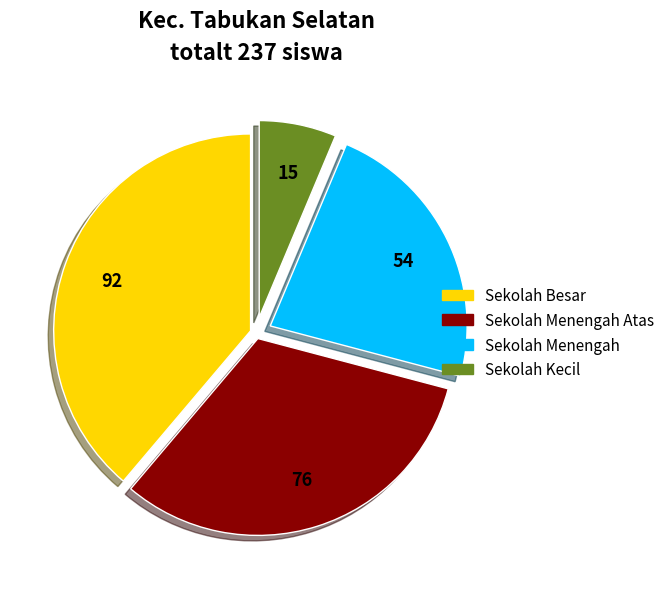

Between Sekolah Kecil and Sekolah Menengah, which is larger?

Sekolah Menengah